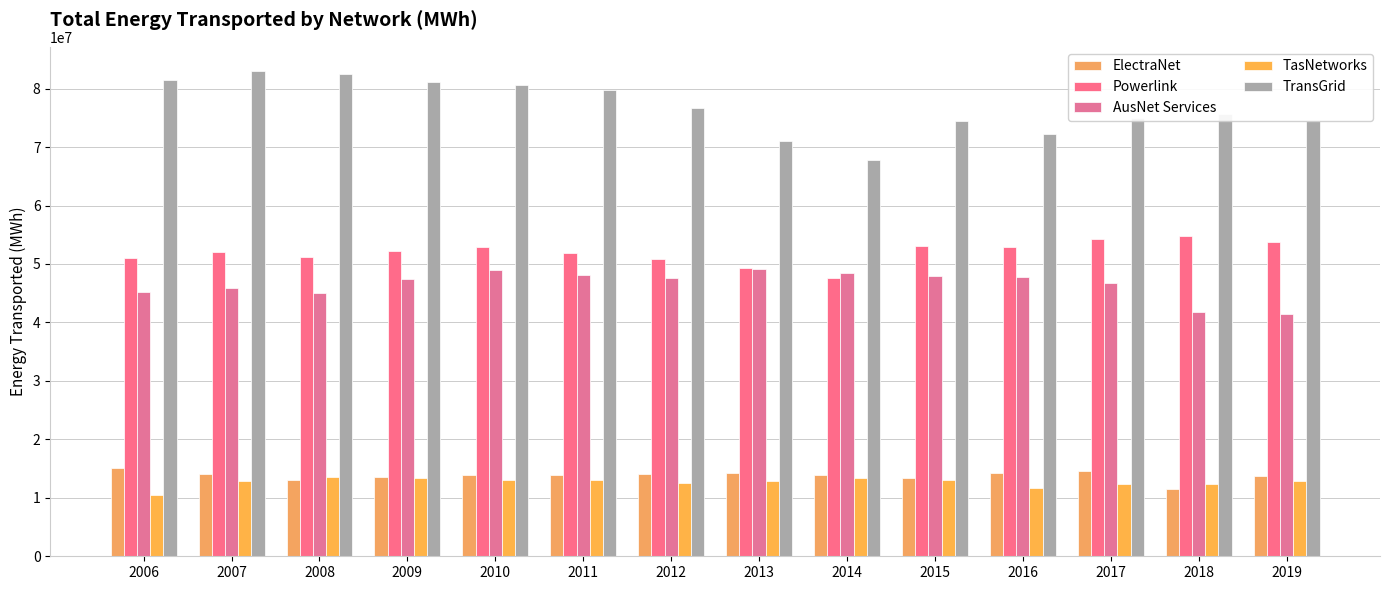

At which category is the sum across all series the highest?

2010